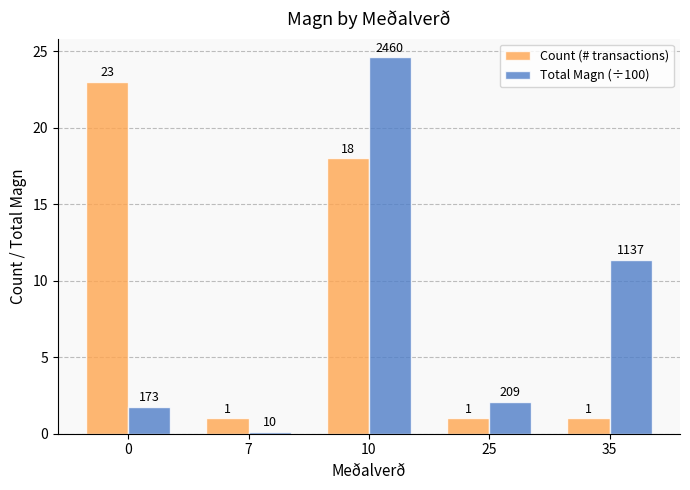

The Total Magn (÷100) series shows 0.7 at 25. True or false?

False